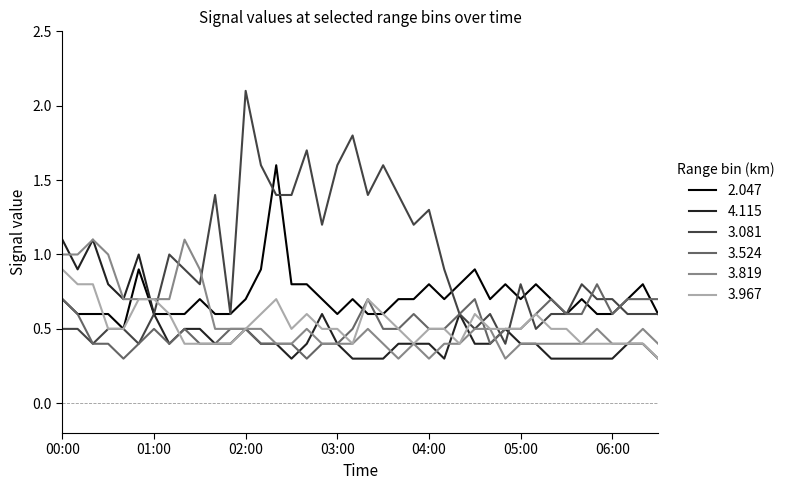

How many 3.524 values are between 0 and 1?

40